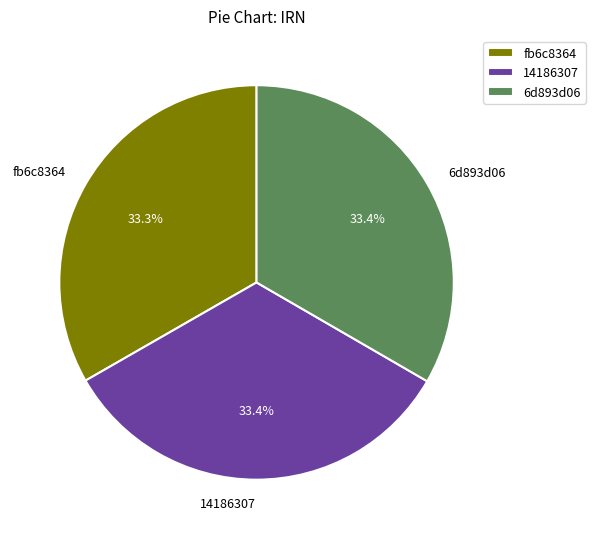

True or false: 6d893d06 accounts for 44% of the total.

False